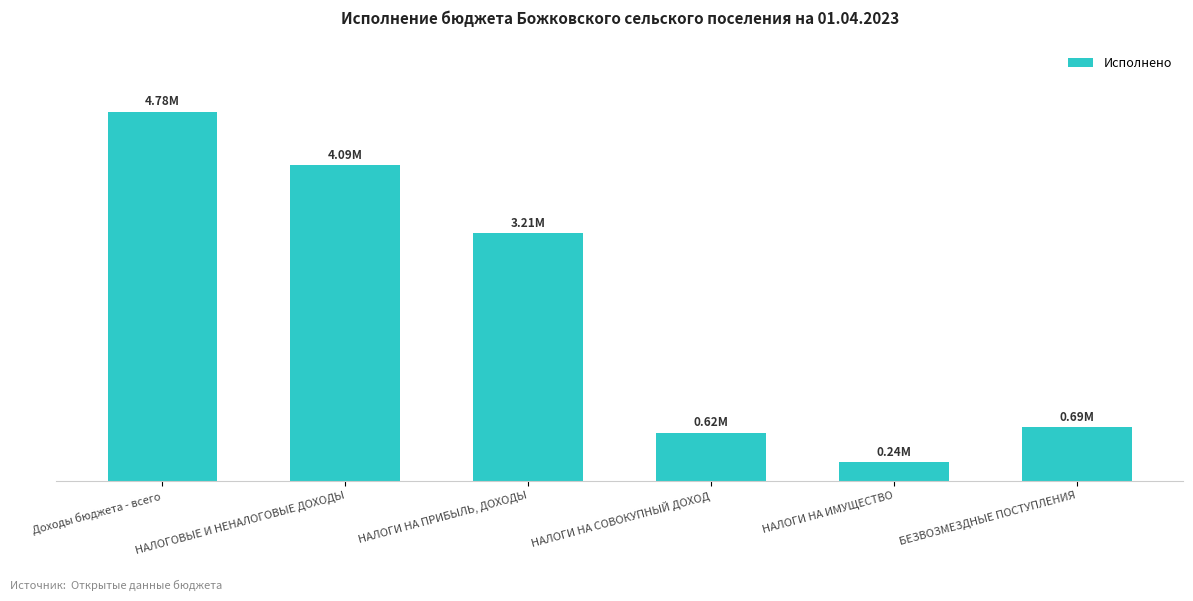

Reading right to left, list all the values displayed in this chart.

691433.4	236914.9	619342.1	3209731.0	4091453.5	4782886.9